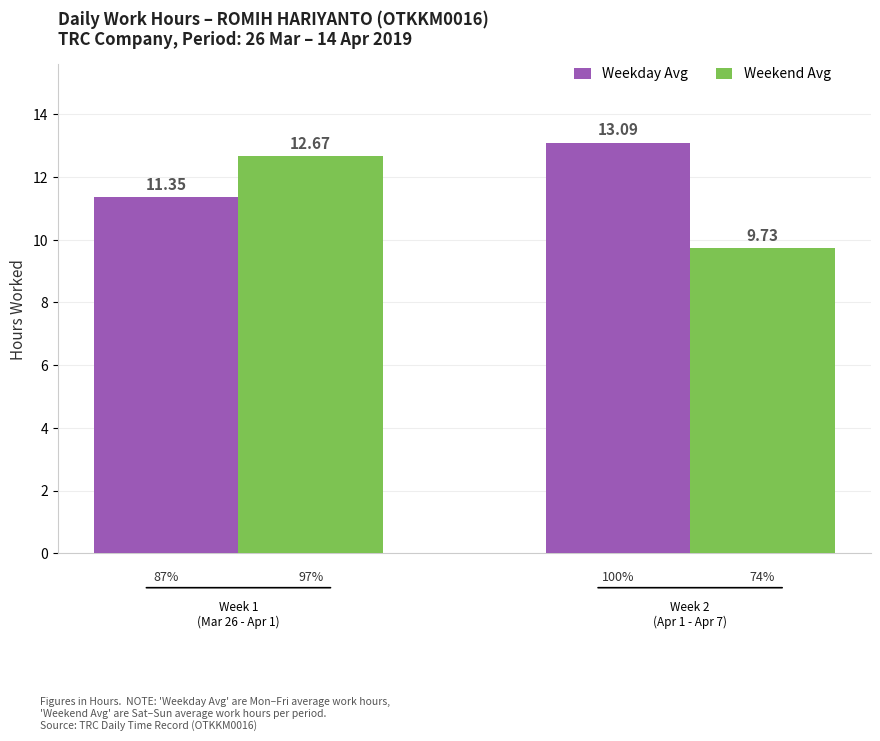

What is the difference between the maximum and minimum values in the Weekend Avg series?

2.9